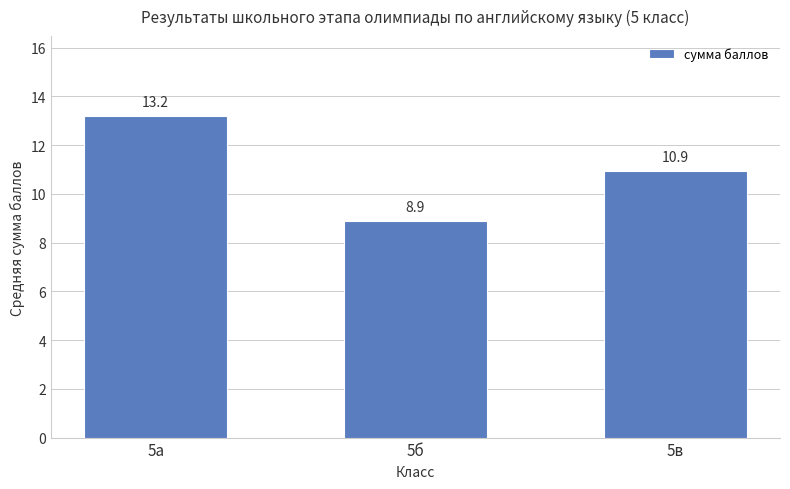

List the labels in order of value, largest first.

5а, 5в, 5б